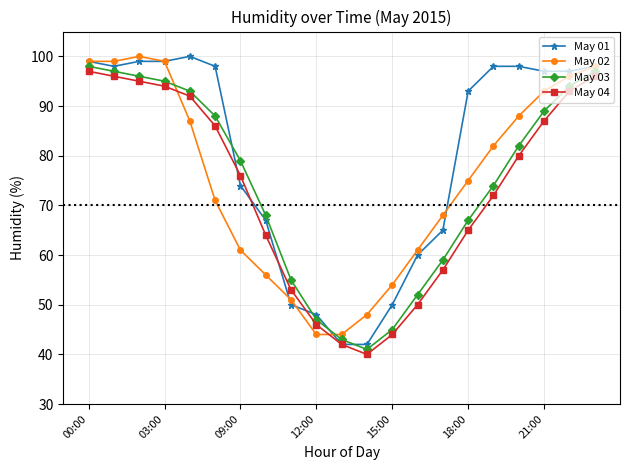

Which series has the largest total across all categories?

May 01